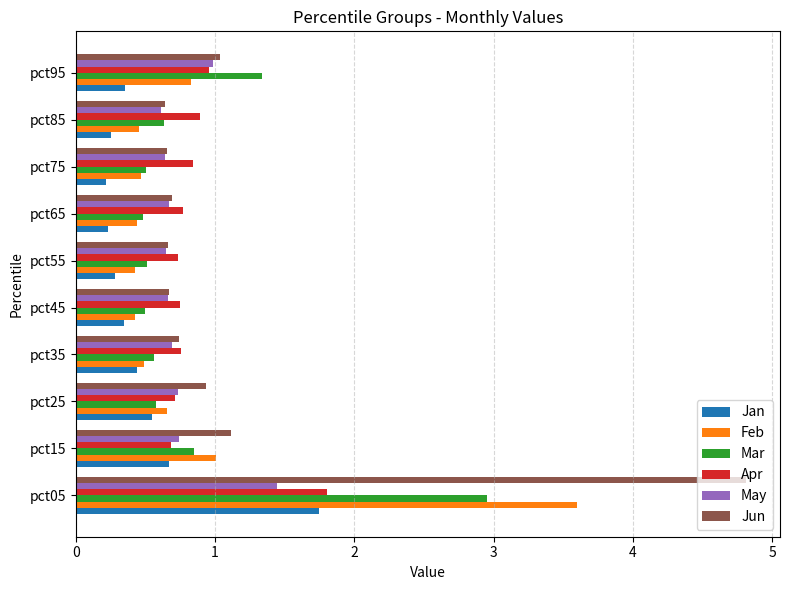

The value of Mar at pct15 is 1.3. True or false?

False